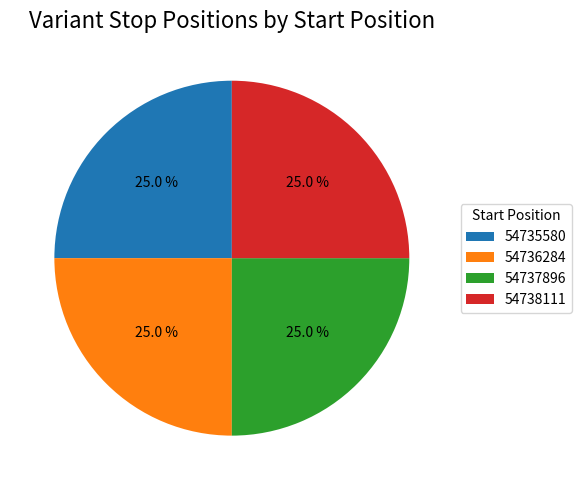

Does 54738111 represent more than half of the total?

No